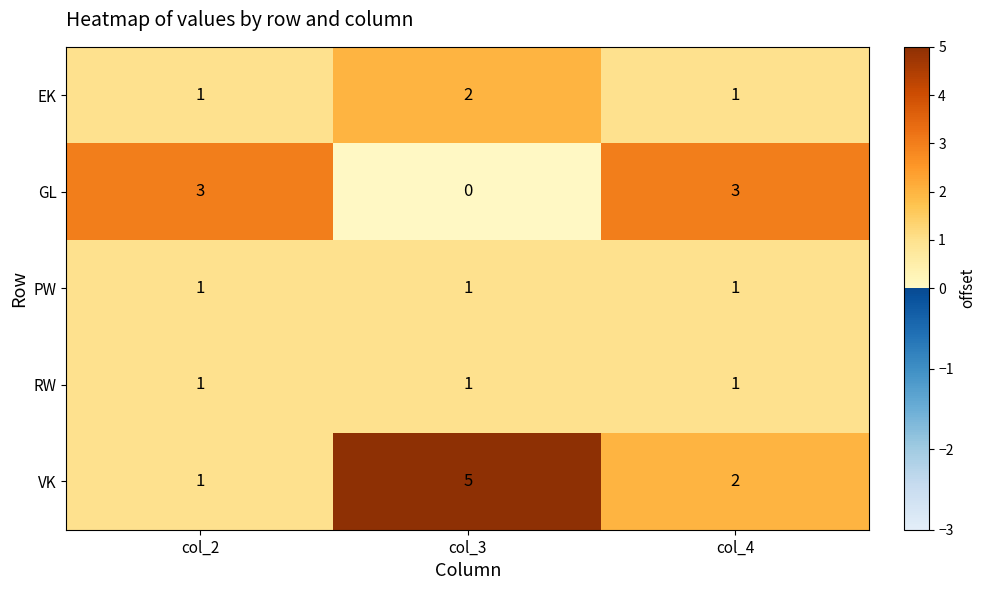

Which series changed the most between col_2 and col_4?

VK